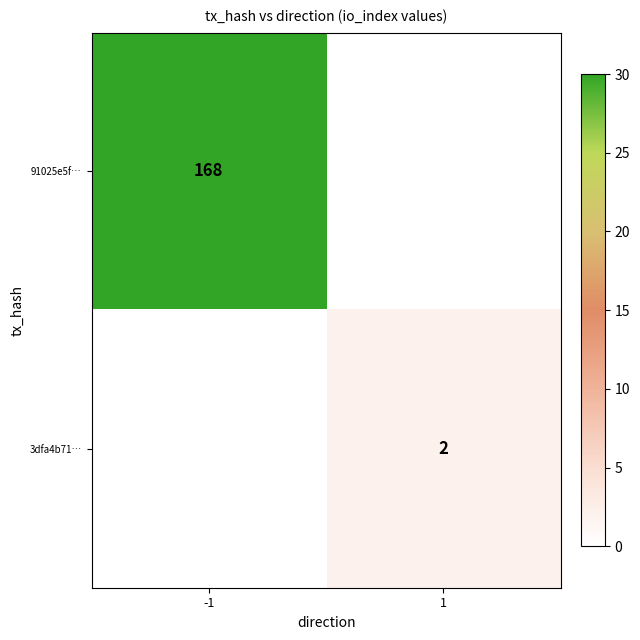

True or false: 3dfa4b71… has a value of 2 at 1.

True